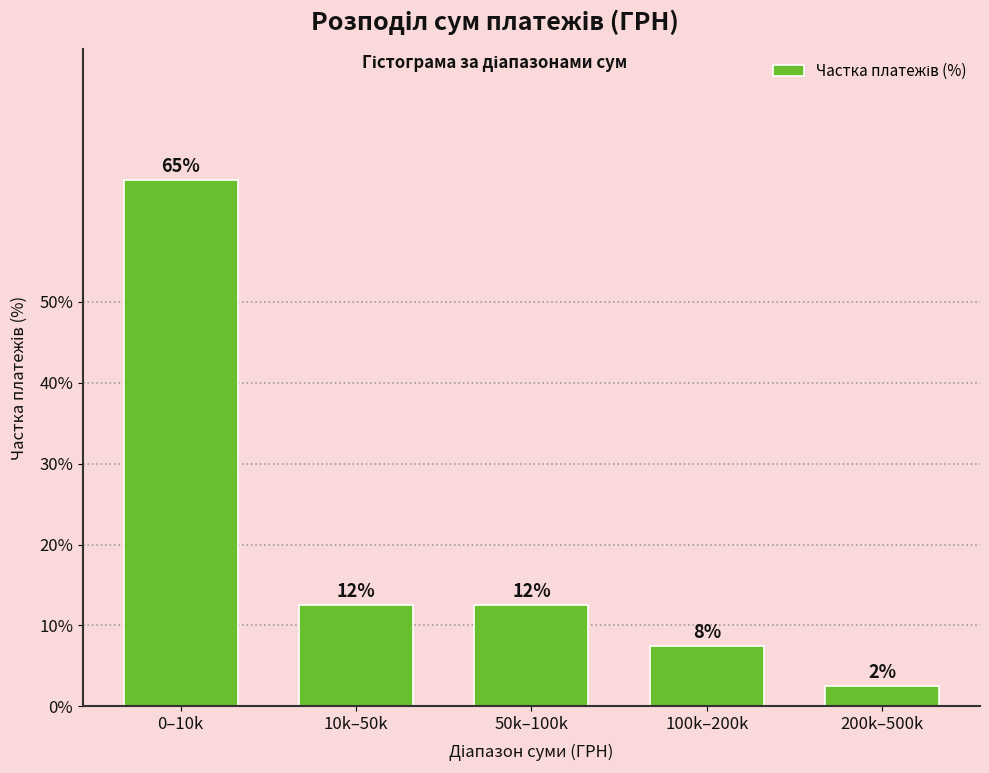

How many bars are there in total?

5